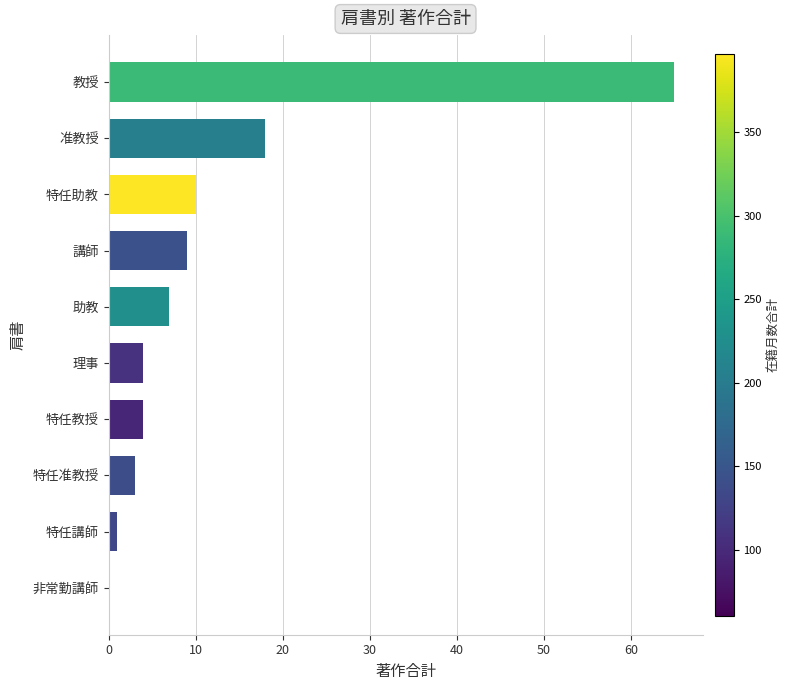

What is the sum of the values at 非常勤講師 and 特任教授?

4